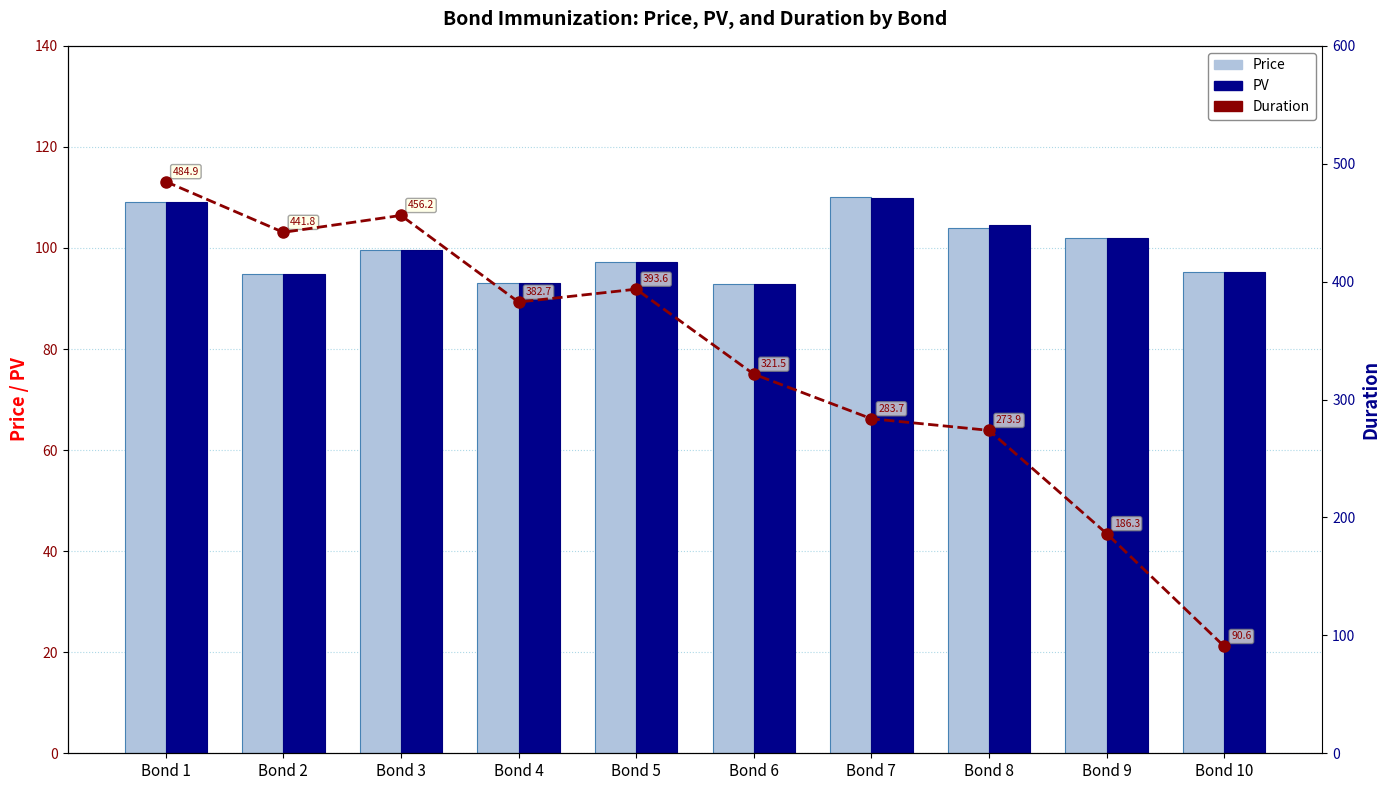

What is the difference between the maximum and minimum values in the PV series?

16.9